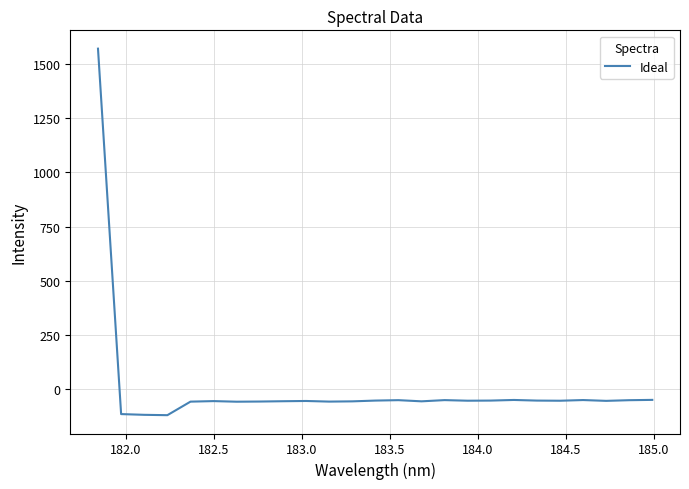

Count the number of categories in the chart.

25